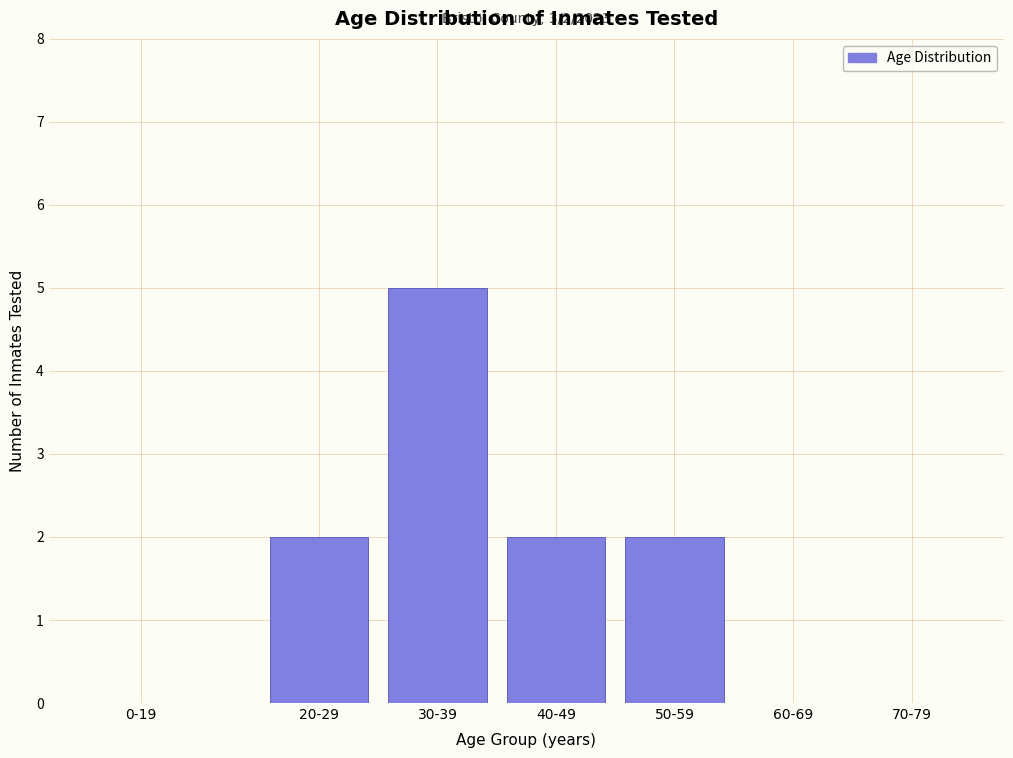

Reading right to left, extract all data points from this chart.

70-79=0	60-69=0	50-59=2	40-49=2	30-39=5	20-29=2	0-19=0